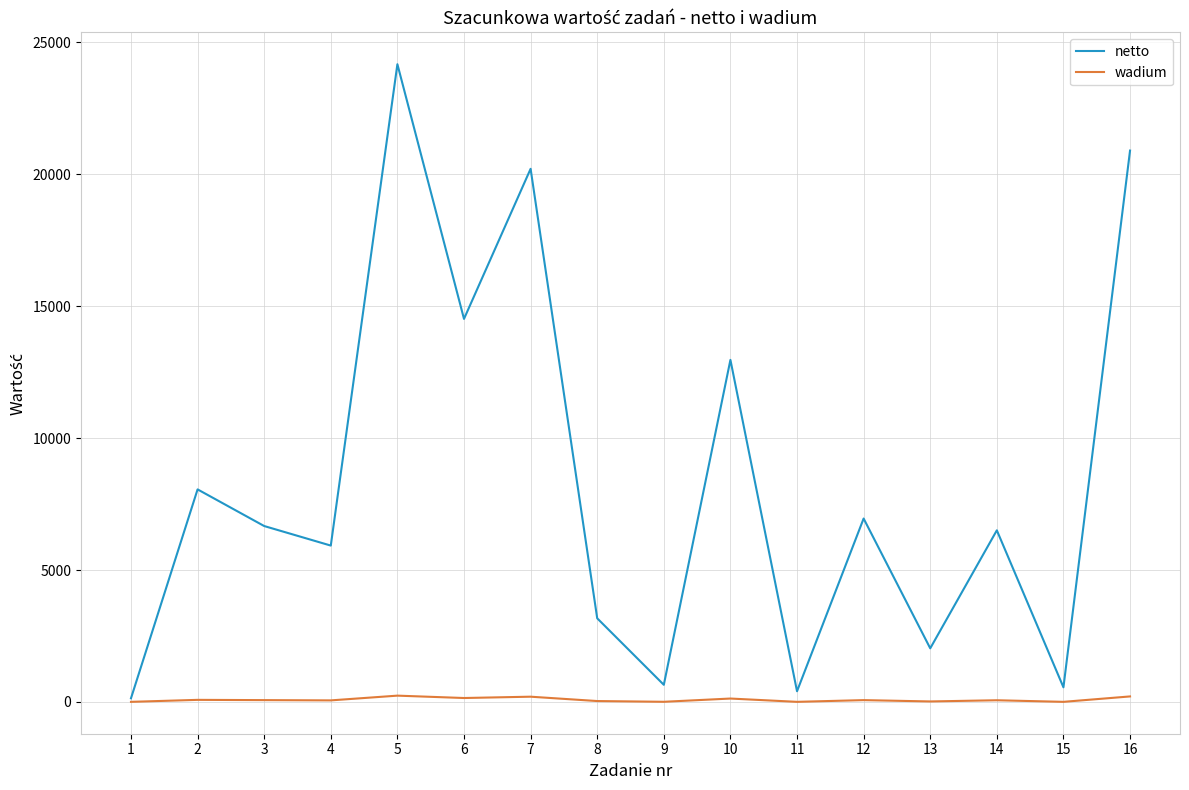

Which series has the largest range (max minus min)?

netto